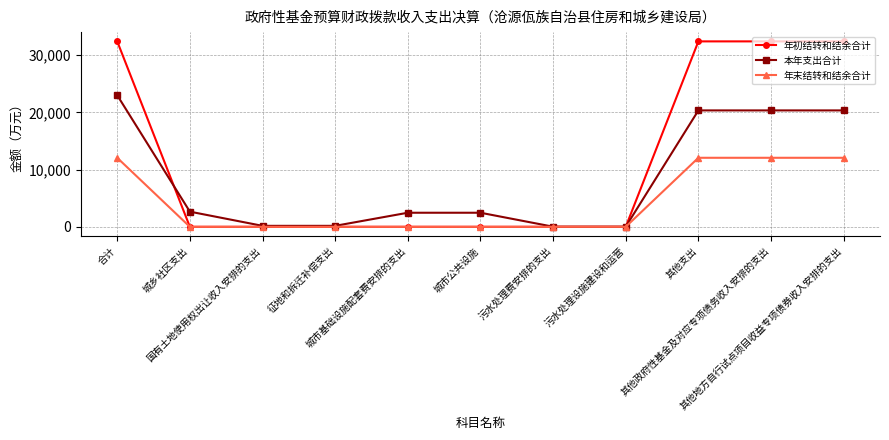

Is it true that 年末结转和结余合计 equals 18456.5 at 其他支出?

False